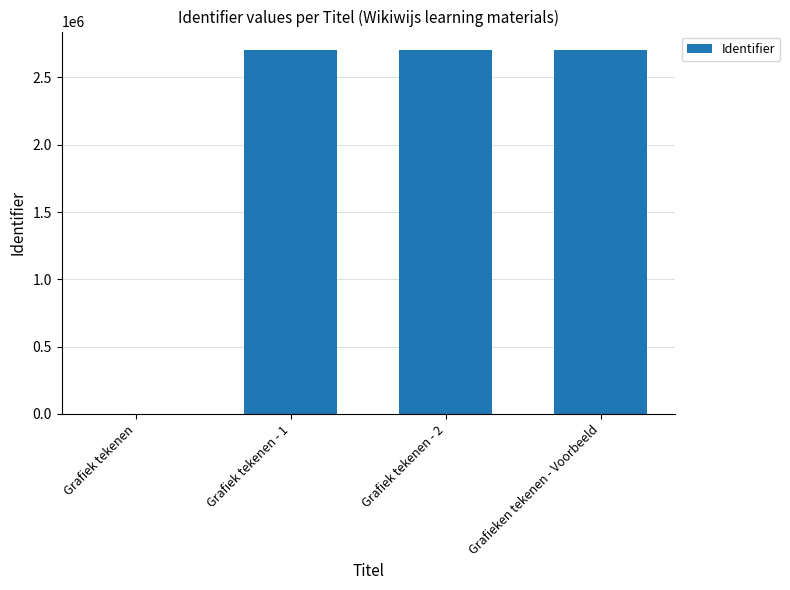

The chart shows a value of 4563495 at Grafieken tekenen - Voorbeeld. True or false?

False